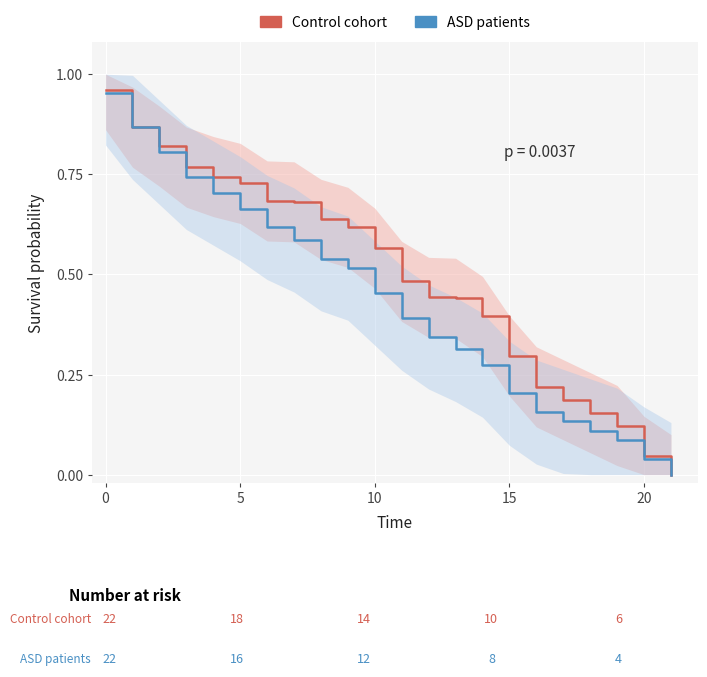

How many lines are shown in the chart?

2